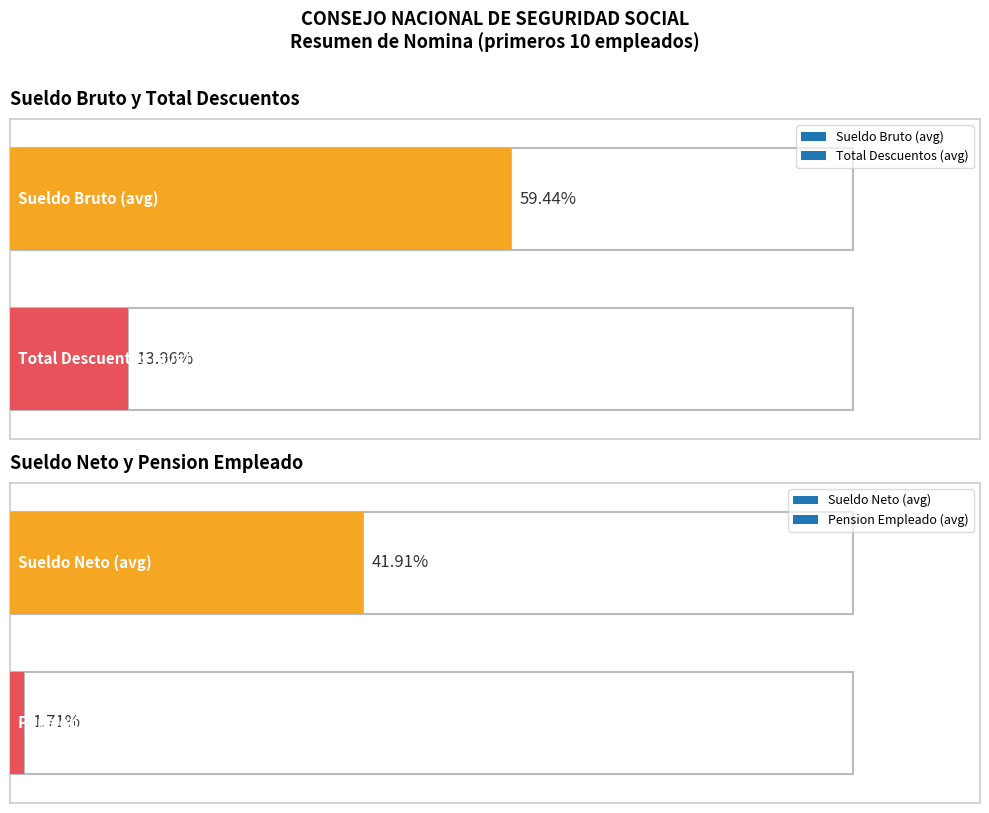

Does the chart contain any negative values?

No